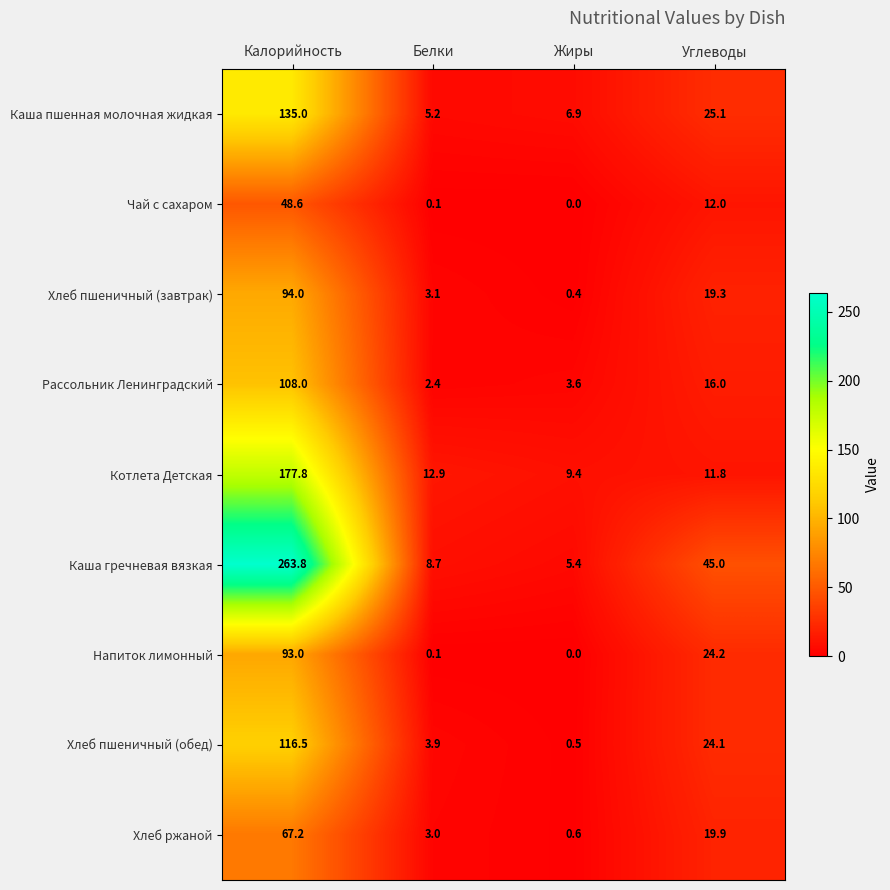

Where does the Котлета Детская series first go above 12?

Калорийность